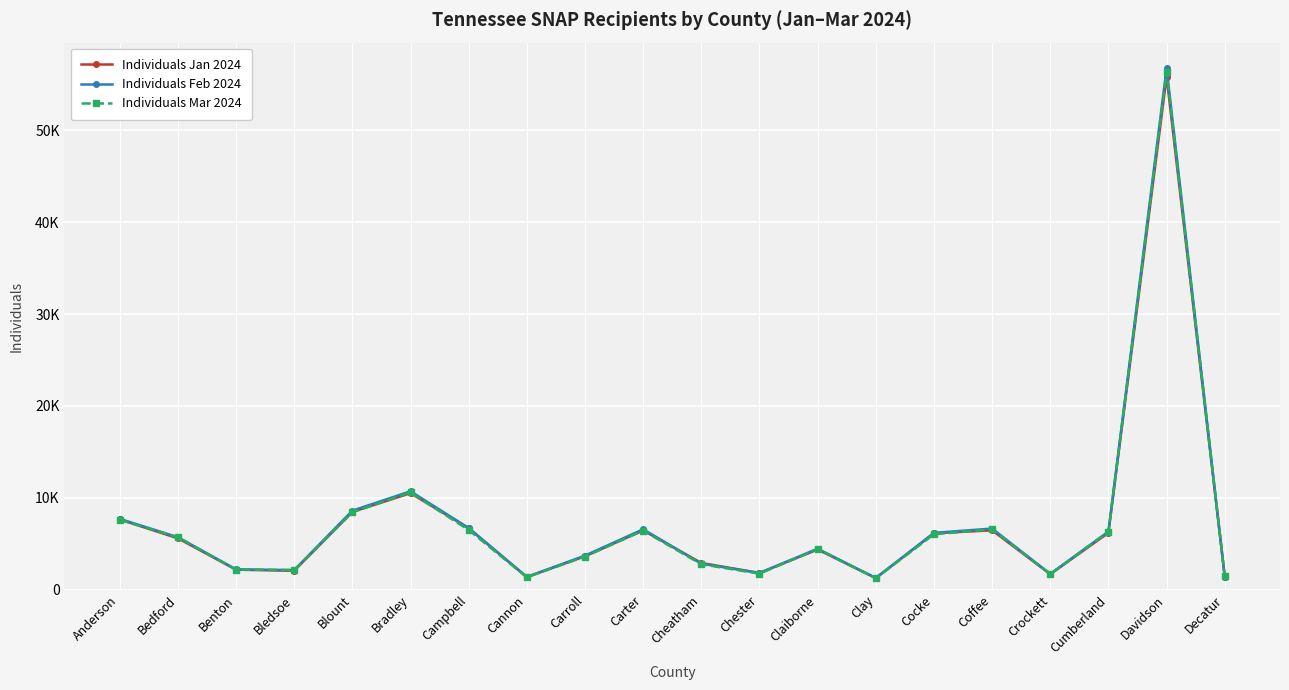

At which category does the chart reach its peak across all series?

Davidson